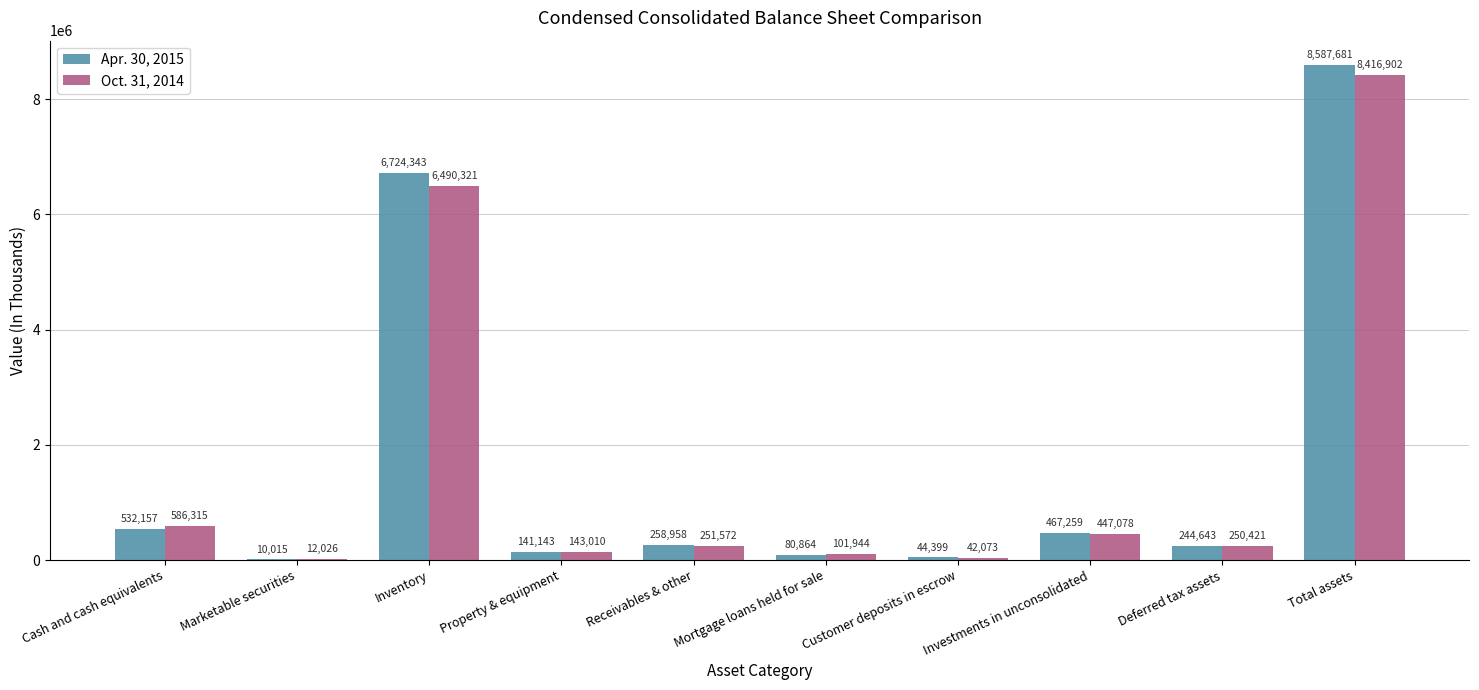

The value of Oct. 31, 2014 at Inventory is 6490321. True or false?

True